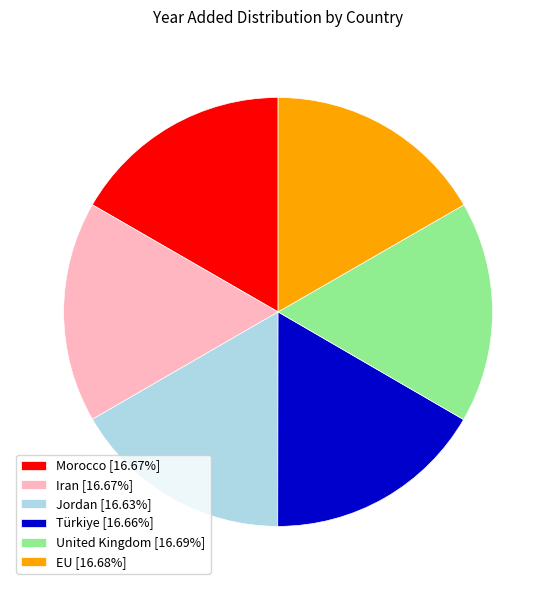

What is the ratio of the value at Iran [16.67%] to the value at Morocco [16.67%]?

1.0